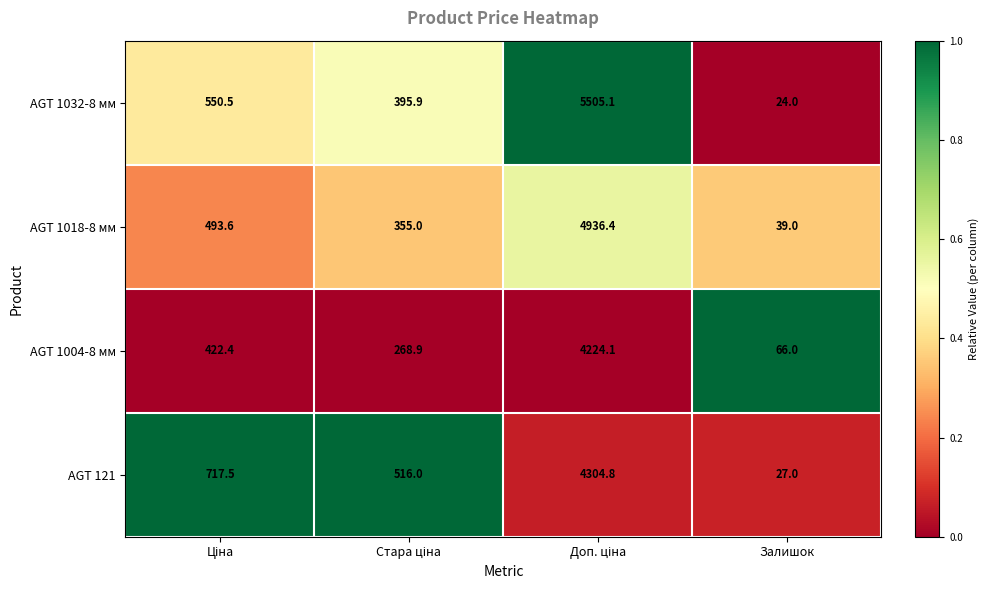

What is the highest value of the AGT 1004-8 мм series?

4224.1